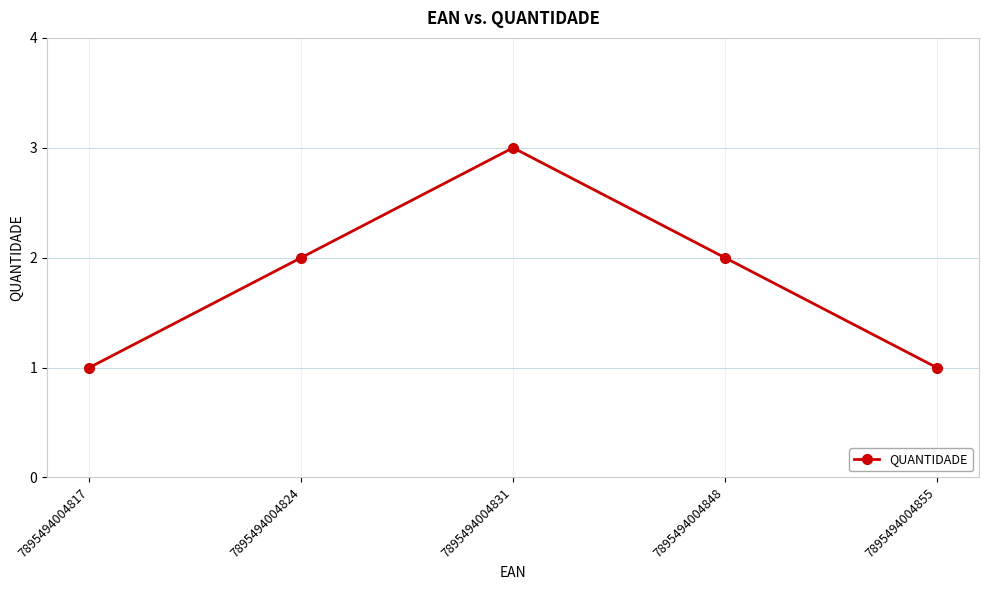

How many data points are less than 2?

2